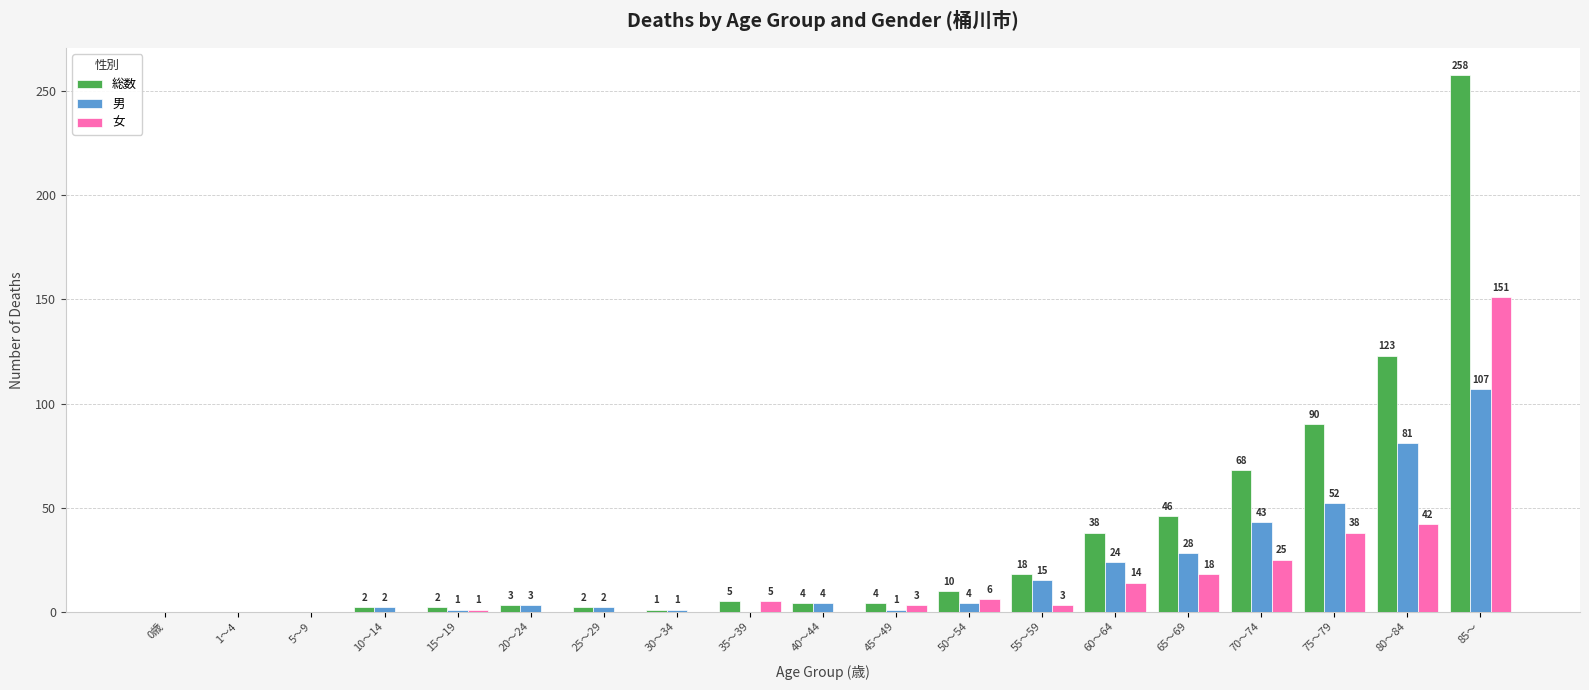

What is the highest value of the 総数 series?

258